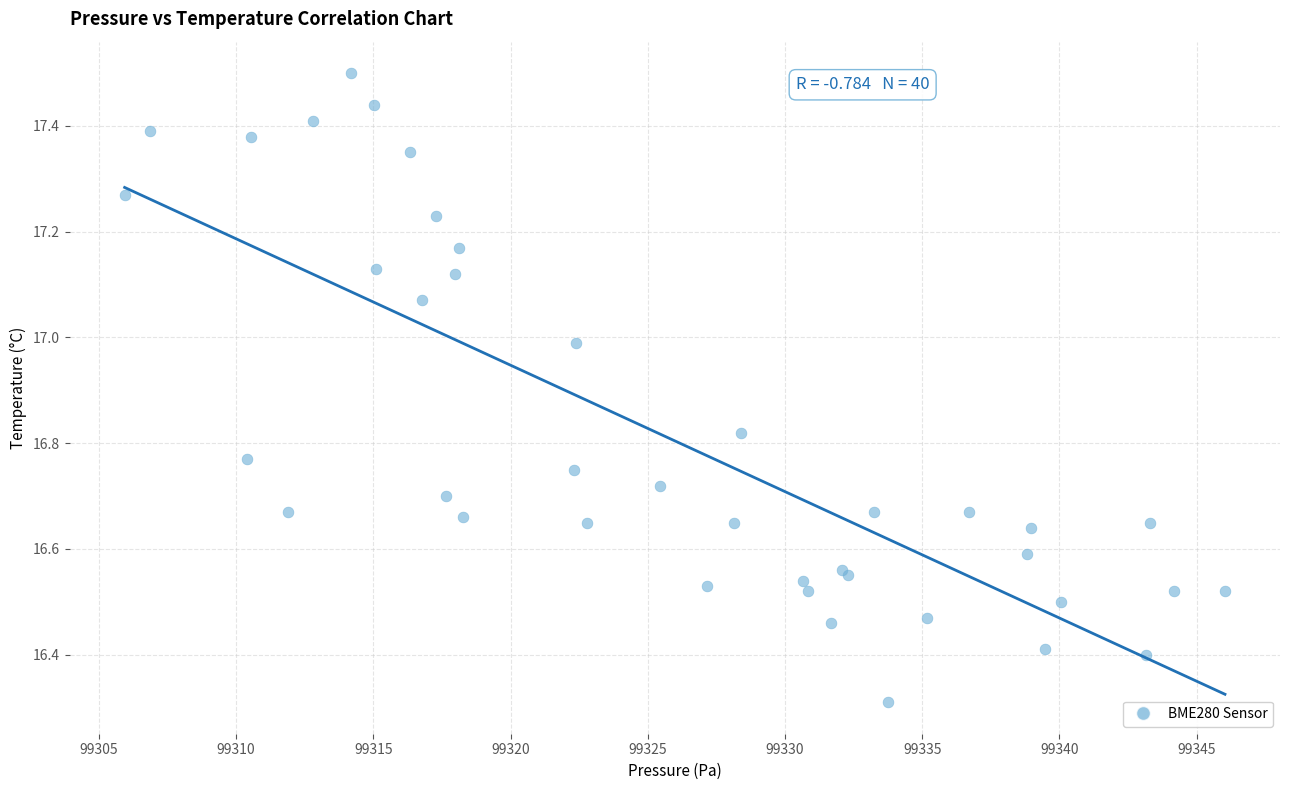

What Y value in the scatter plot is closest to 16?

16.3